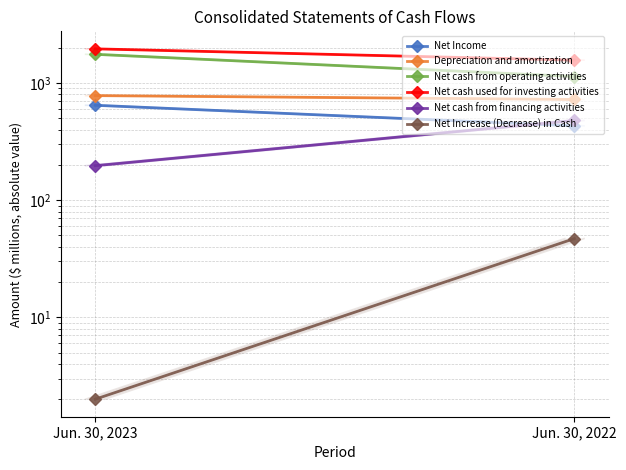

What are all the series names shown in the legend?

Net Income, Depreciation and amortization, Net cash from operating activities, Net cash used for investing activities, Net cash from financing activities, Net Increase (Decrease) in Cash